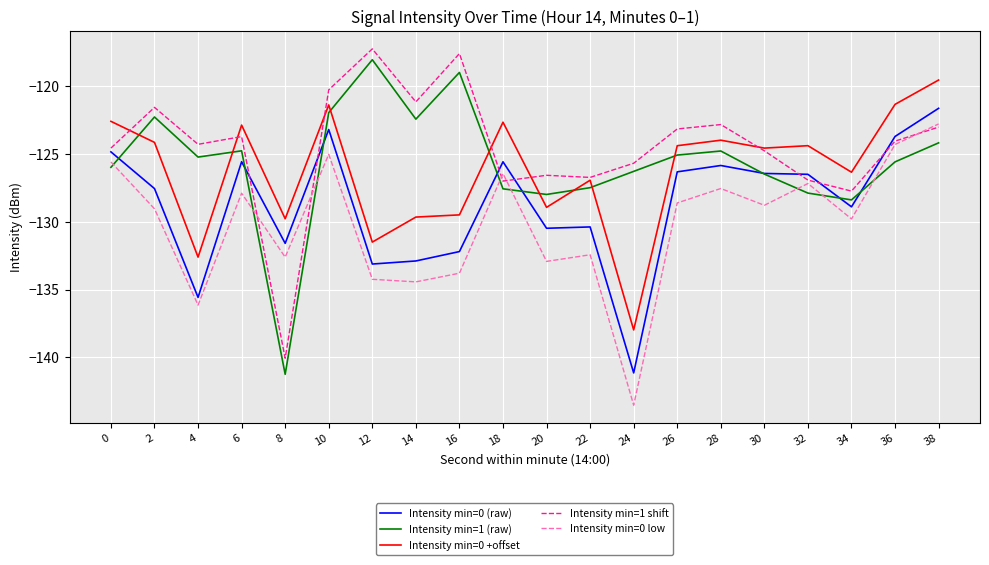

The Intensity min=0 (raw) series shows -177.3 at 10. True or false?

False